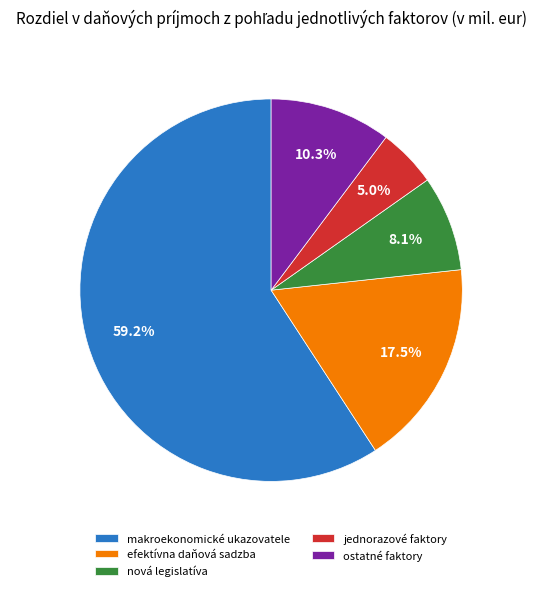

Approximately how many times larger is the value at ostatné faktory compared to efektívna daňová sadzba?

0.6